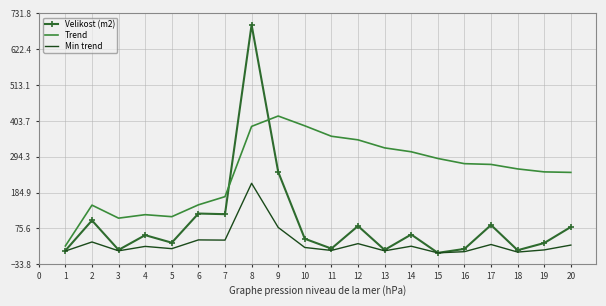

Which category has the highest value in the Velikost (m2) series?

8